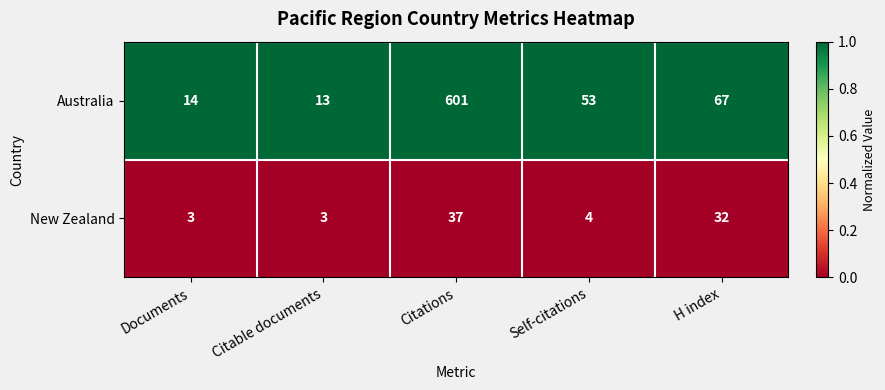

Is it true that Australia equals 601 at Citations?

True